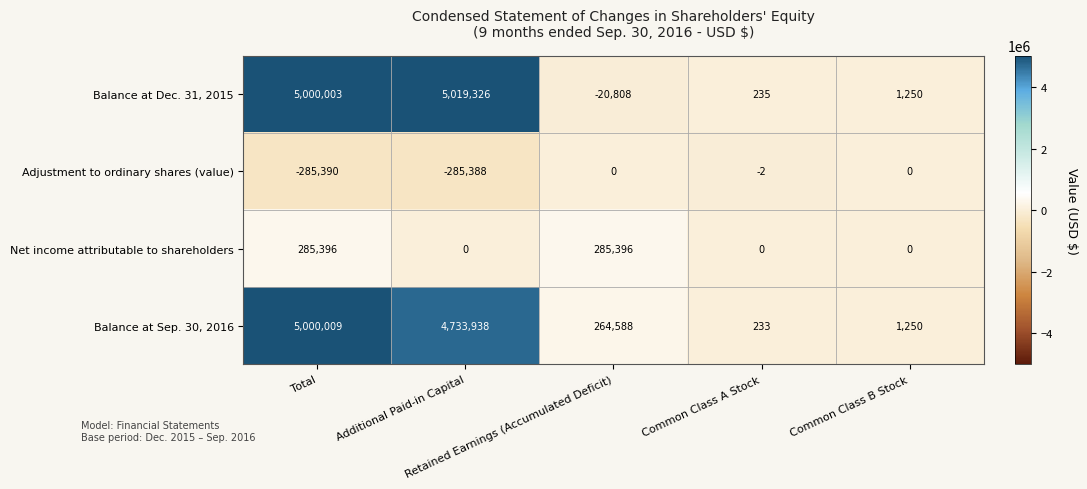

Which series has the largest total across all categories?

Balance at Sep. 30, 2016